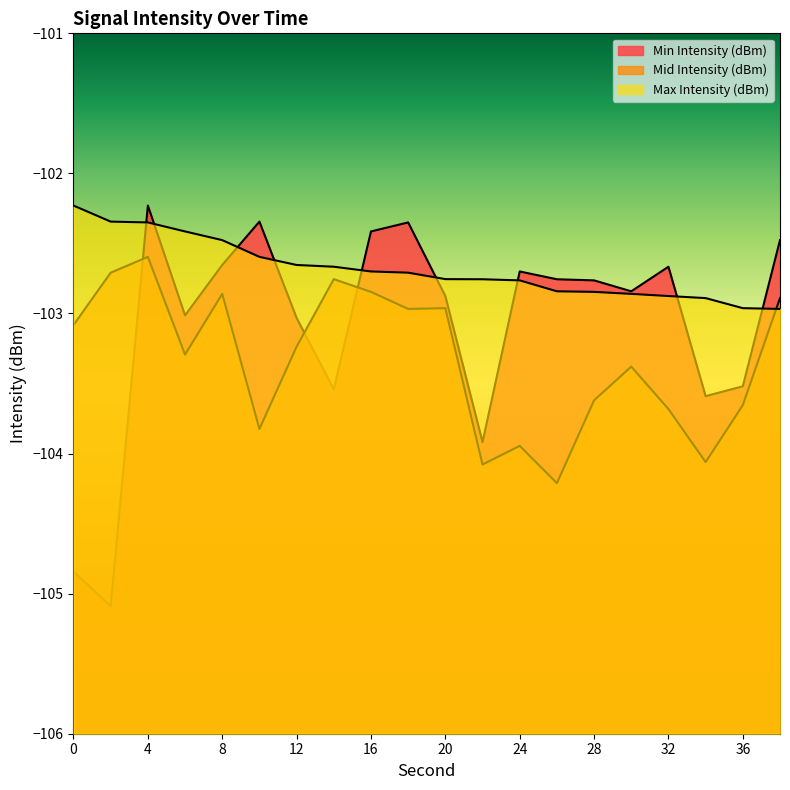

What is the approximate value of Mid Intensity (dBm) at 22?

-104.1